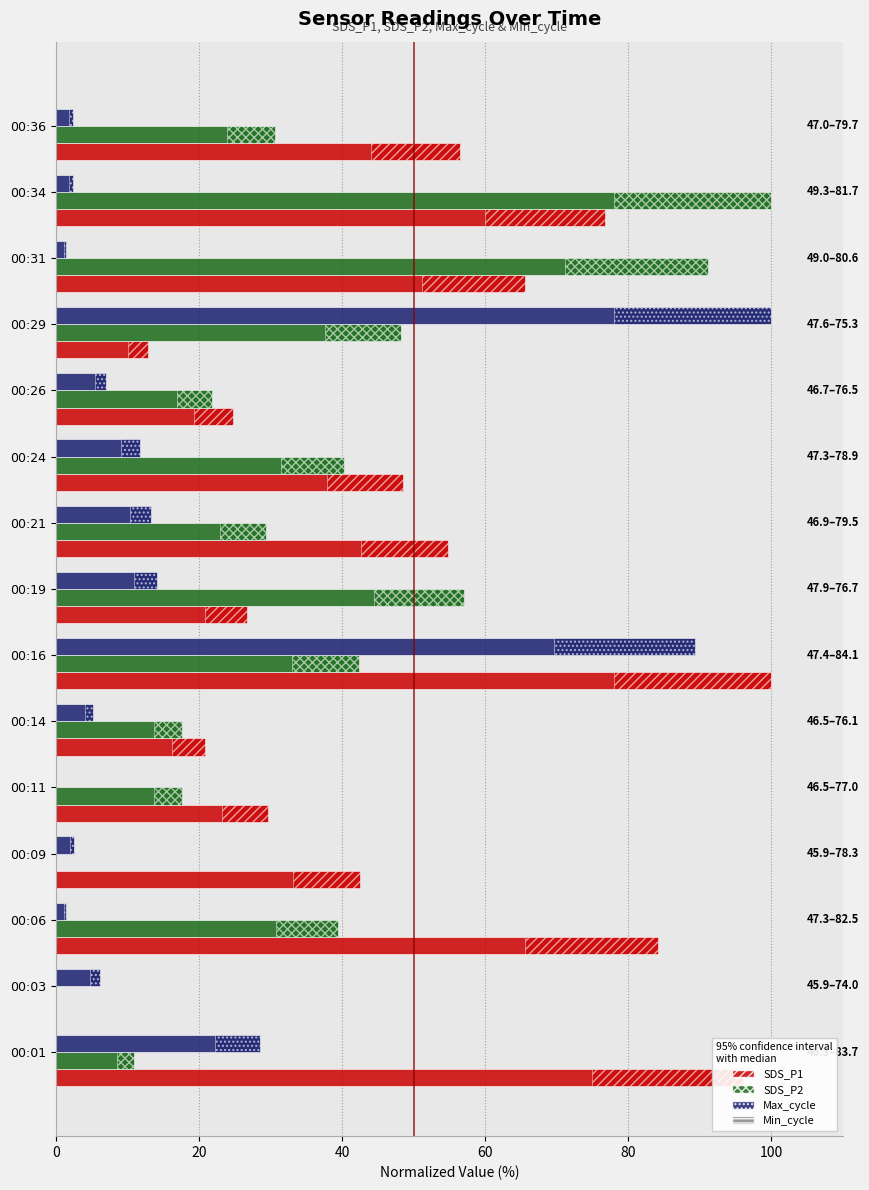

How many categories are shown in the chart?

15